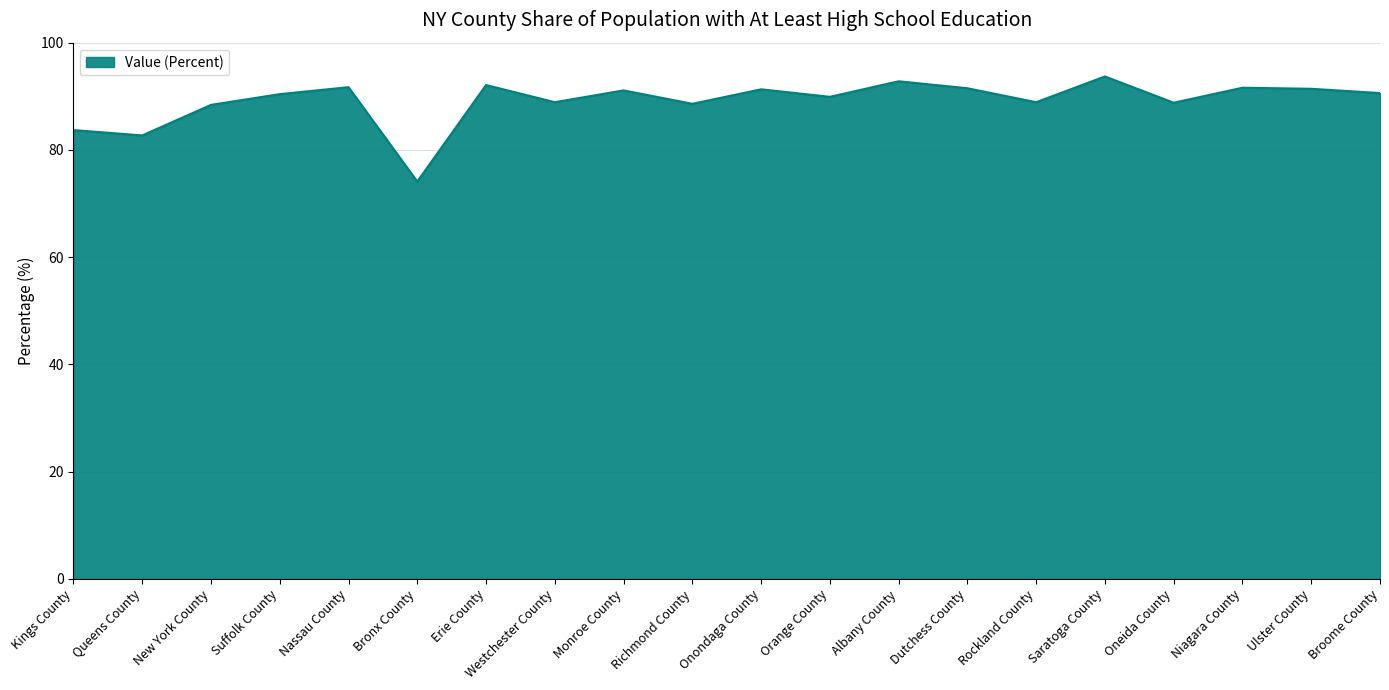

What is the approximate value at Albany County?

92.8